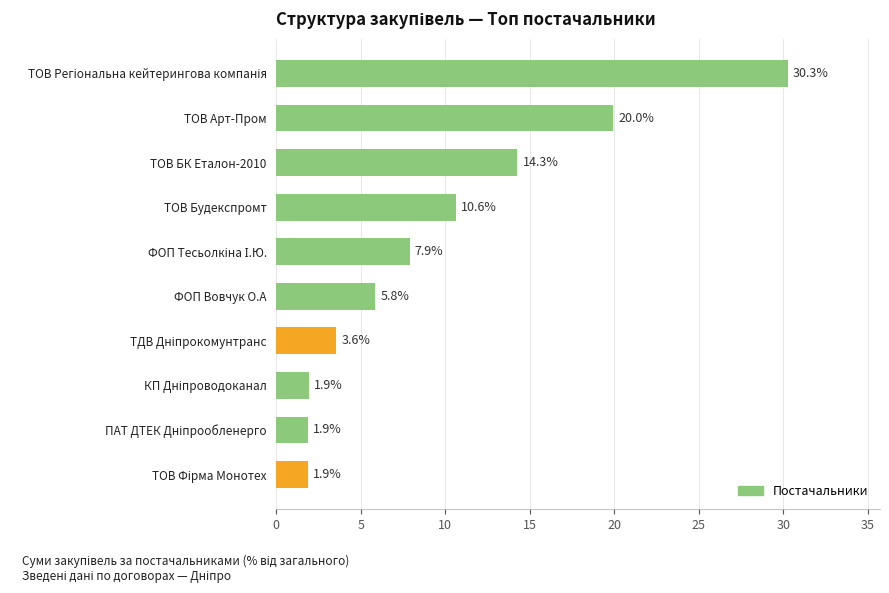

What is the maximum value shown in the chart?

30.3